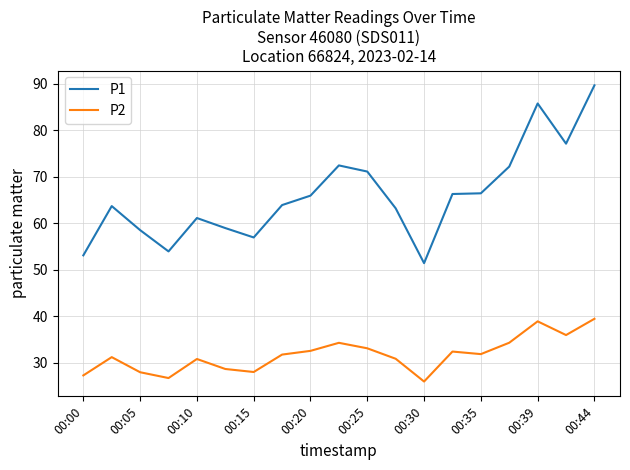

How many lines are shown in the chart?

2